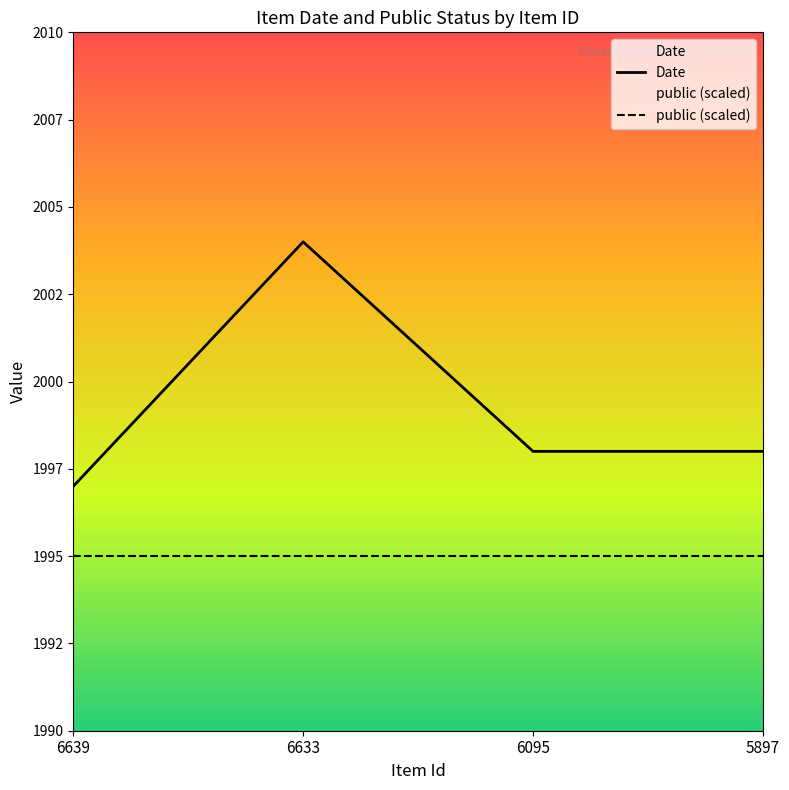

True or false: public (scaled) and Date intersect in this chart.

False